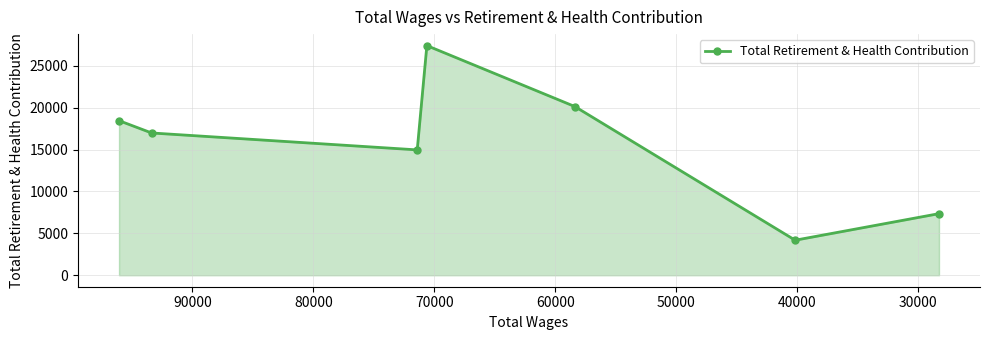

Between 30000 and 50000, which is larger?

50000